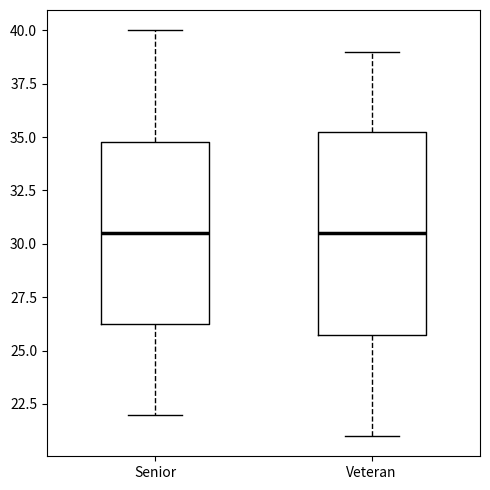

Where does the lower whisker of the box for Senior end on the y-axis? The values are not printed on the chart, so give them approximately, as read against the axis.

22.0